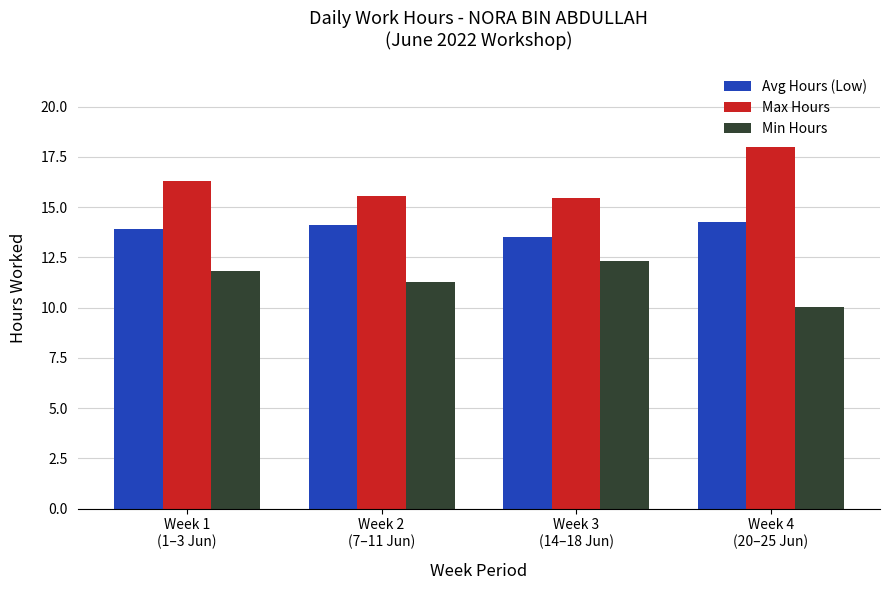

Which series has the largest total across all categories?

Max Hours